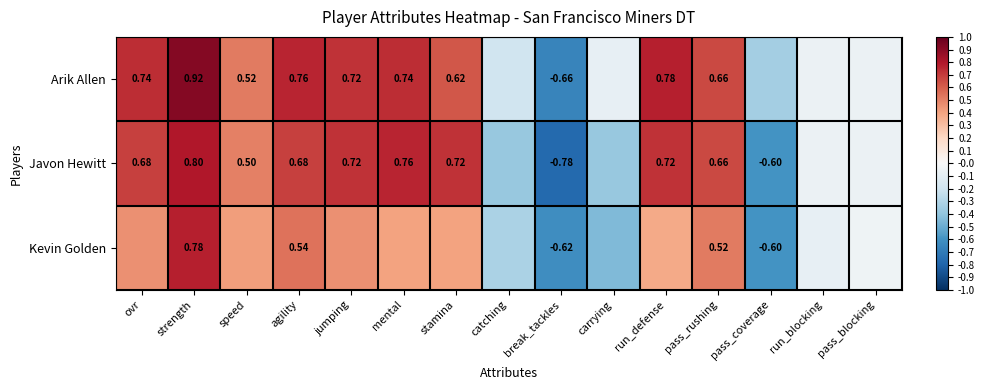

How many categories are shown in the chart?

15